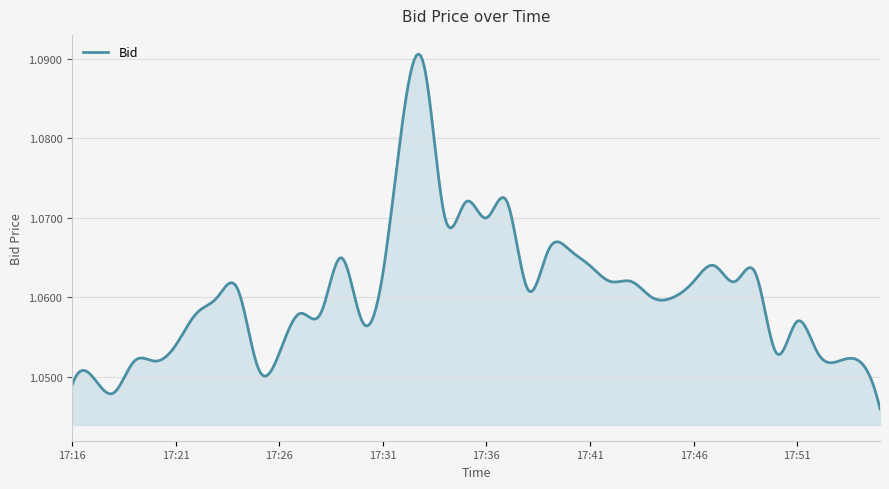

How many values are between 1 and 2?

400